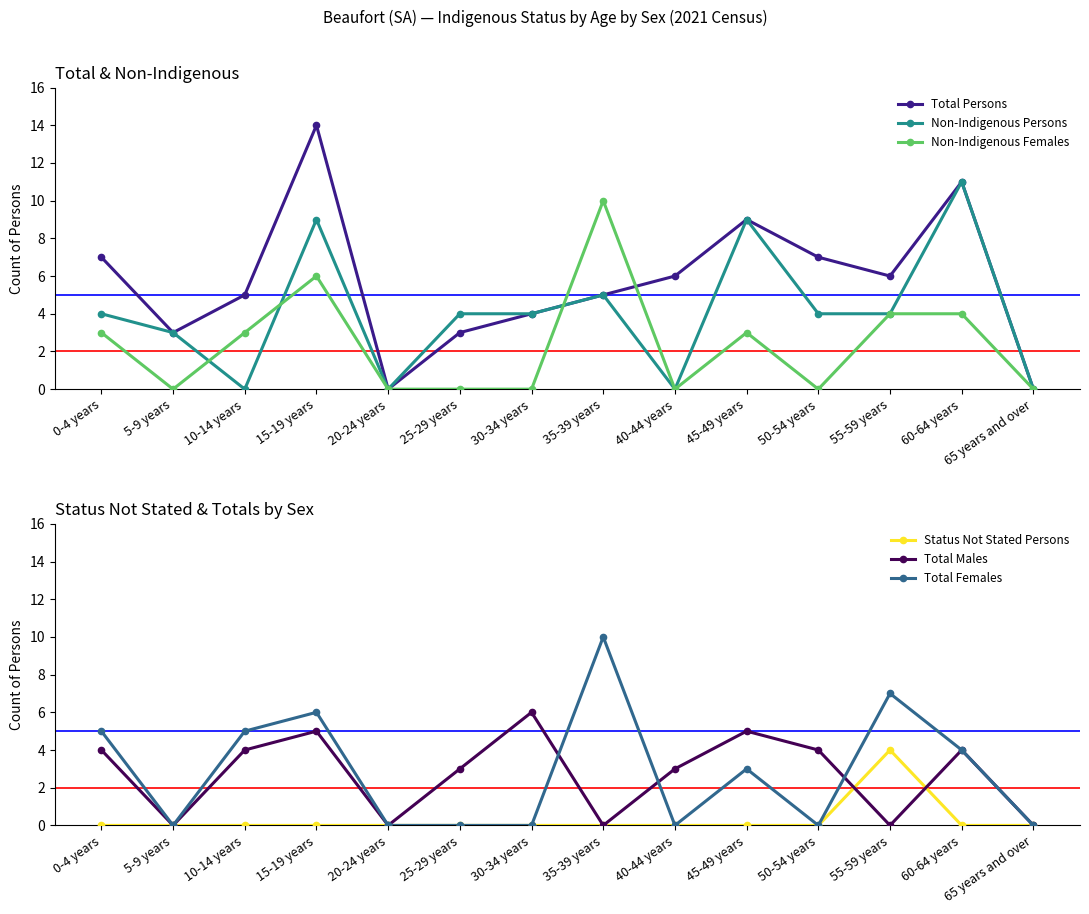

The Non-Indigenous Persons series shows -7 at 20-24 years. True or false?

False